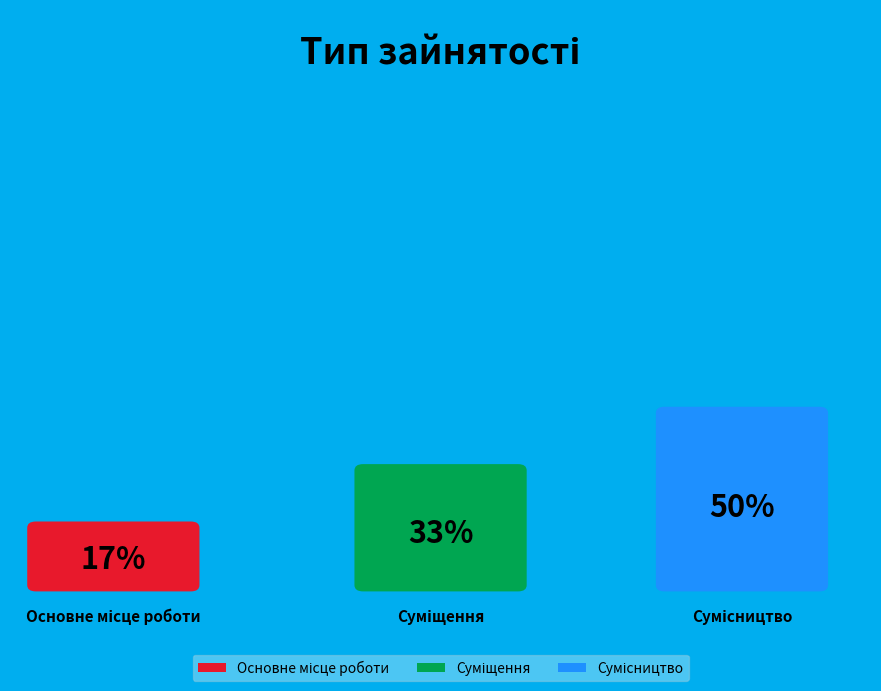

How many slices are in this pie chart?

3